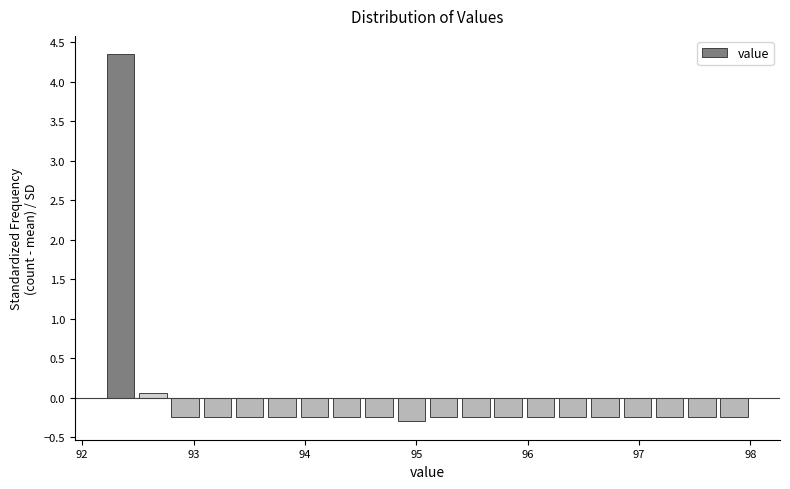

Read against the x-axis, roughly where is the centre of the tallest bar?

92.3